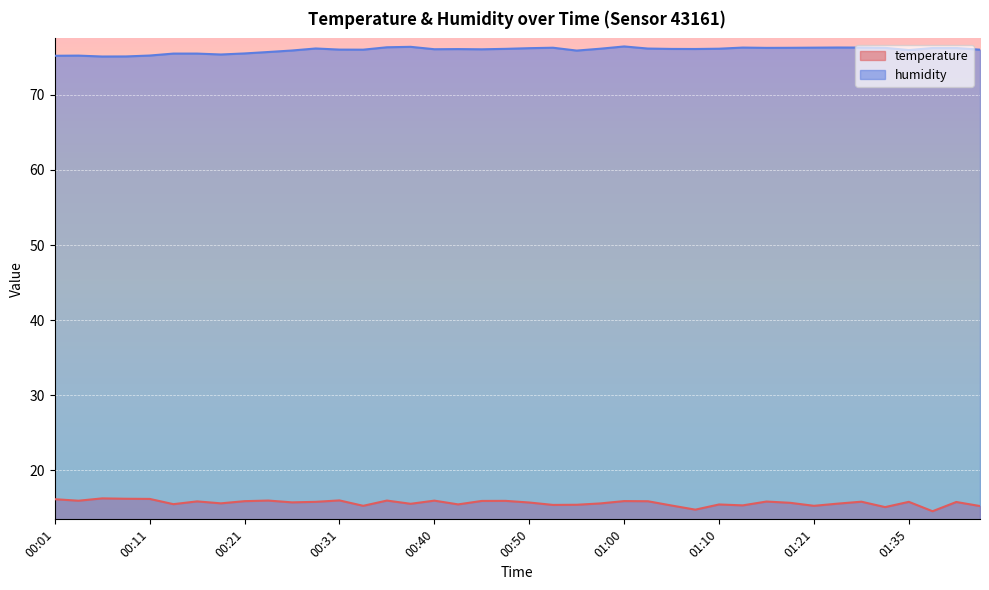

Reading right to left, extract all data points from this chart.

temperature: 15.3	15.8	14.6	15.8	15.1	15.8	15.6	15.3	15.7	15.9	15.4	15.5	14.8	15.3	15.9	15.9	15.6	15.4	15.4	15.7	16.0	15.9	15.5	16.0	15.6	16.0	15.3	16.0	15.8	15.8	16.0	15.9	15.6	15.9	15.5	16.2	16.2	16.3	16.0	16.2
humidity: 76.0	76.2	76.2	76.0	76.2	76.3	76.3	76.3	76.2	76.2	76.3	76.1	76.1	76.1	76.2	76.4	76.1	75.9	76.3	76.2	76.1	76.0	76.1	76.1	76.4	76.3	76.0	76.0	76.2	75.9	75.7	75.5	75.4	75.5	75.5	75.2	75.1	75.1	75.2	75.2